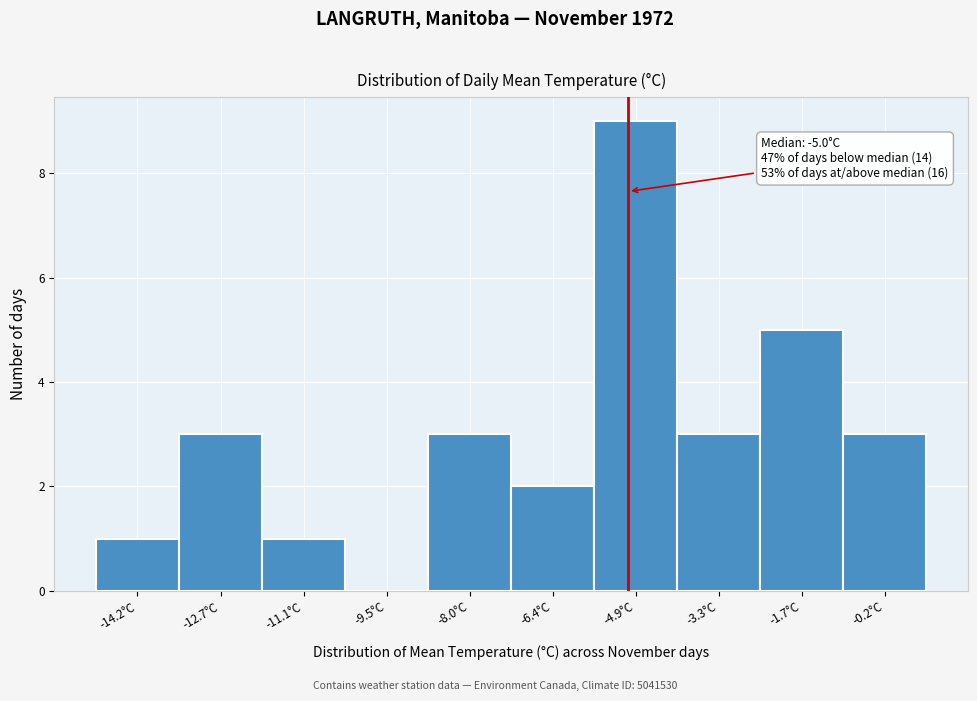

Over which range of the x-axis is the bar tallest?

-5.64 to -4.08